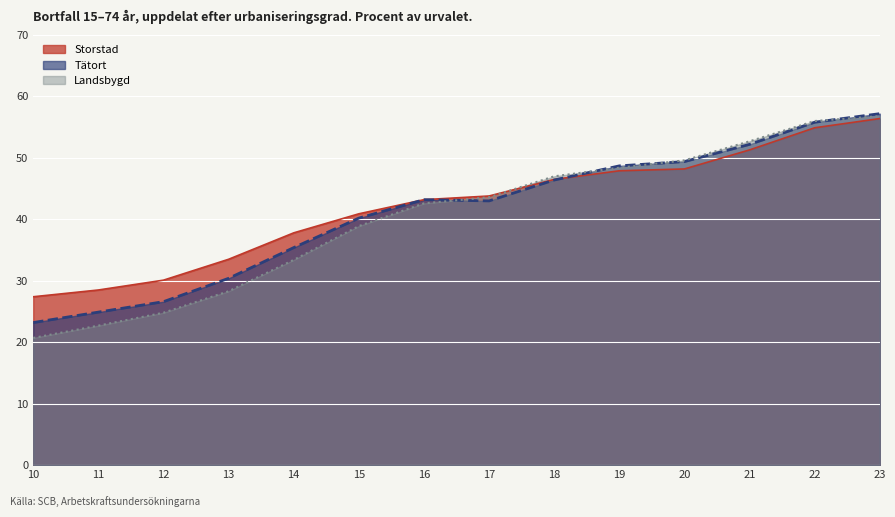

The Tätort series shows 24.9 at 11. True or false?

True